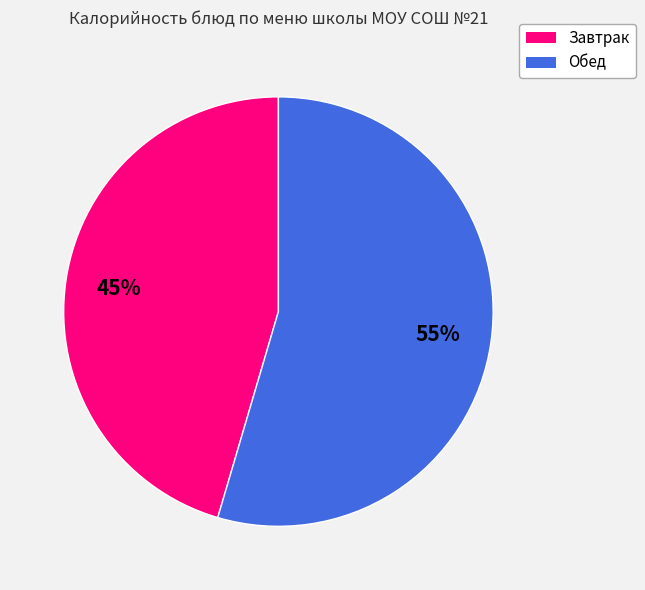

To the nearest percent, what is the average slice percentage?

50%